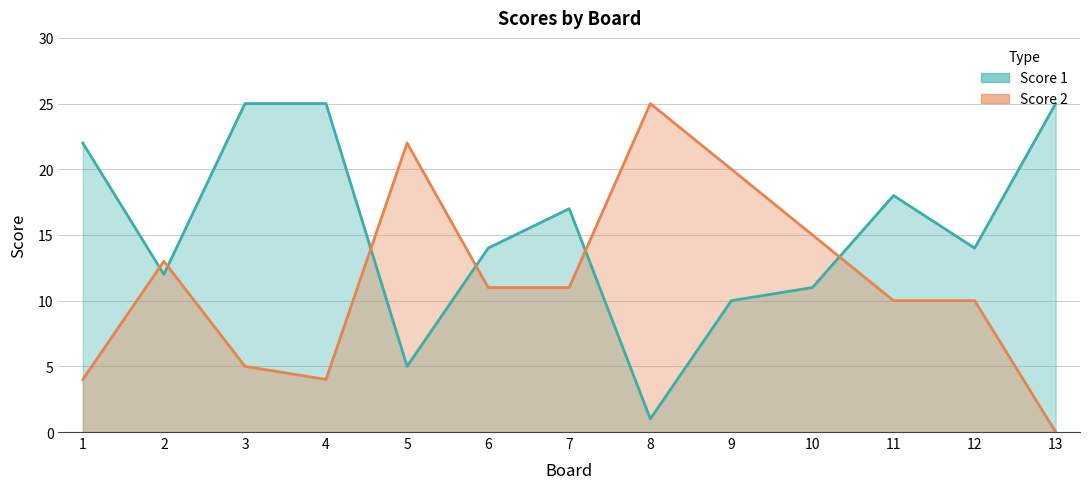

At how many categories does at least one series exceed 11?

13